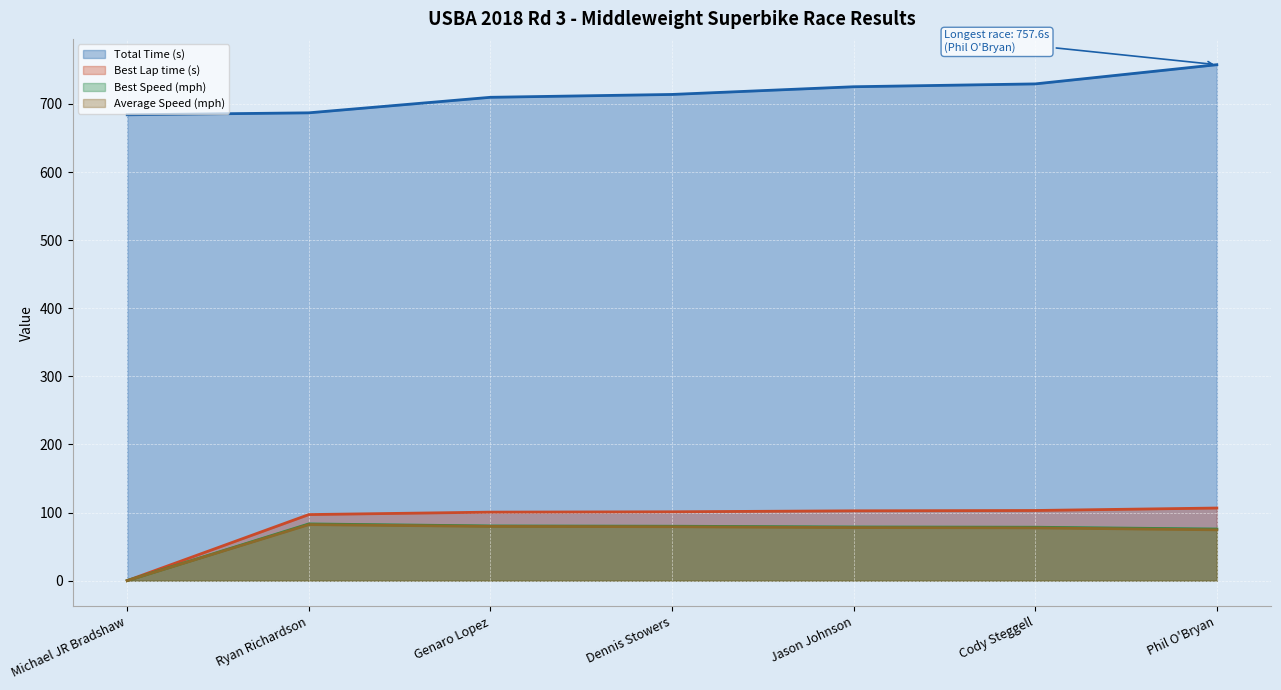

Which series has the largest total across all categories?

Total Time (s) (line)